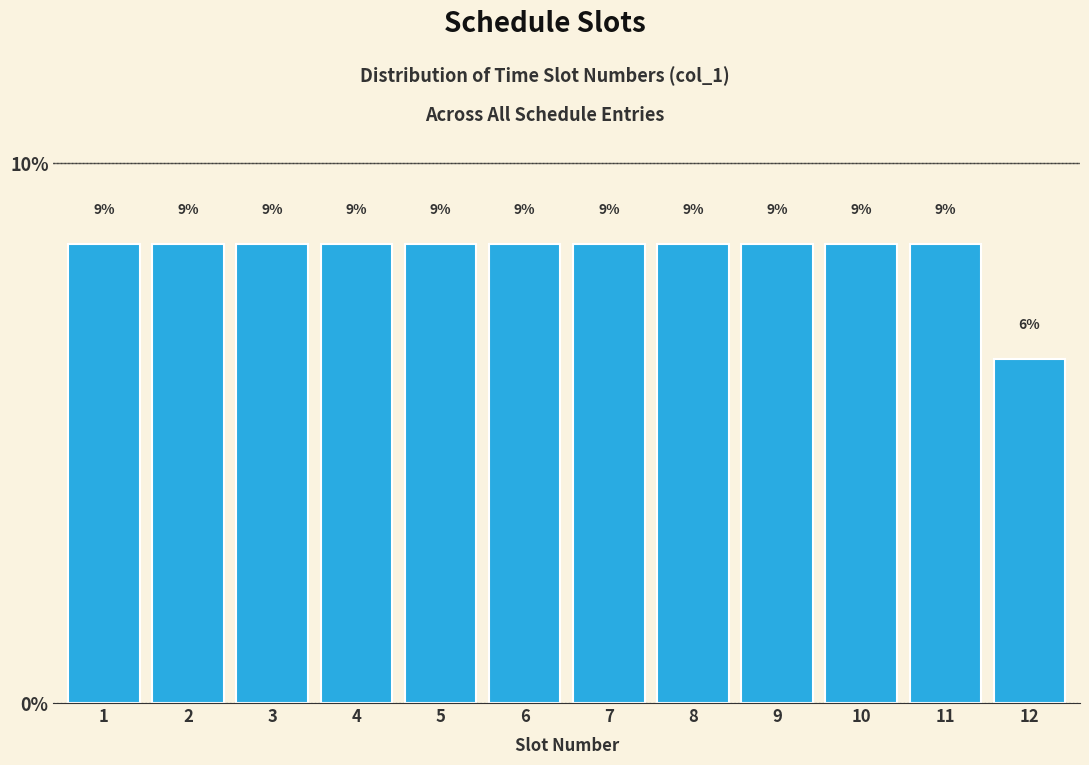

How many bars are there in total?

12